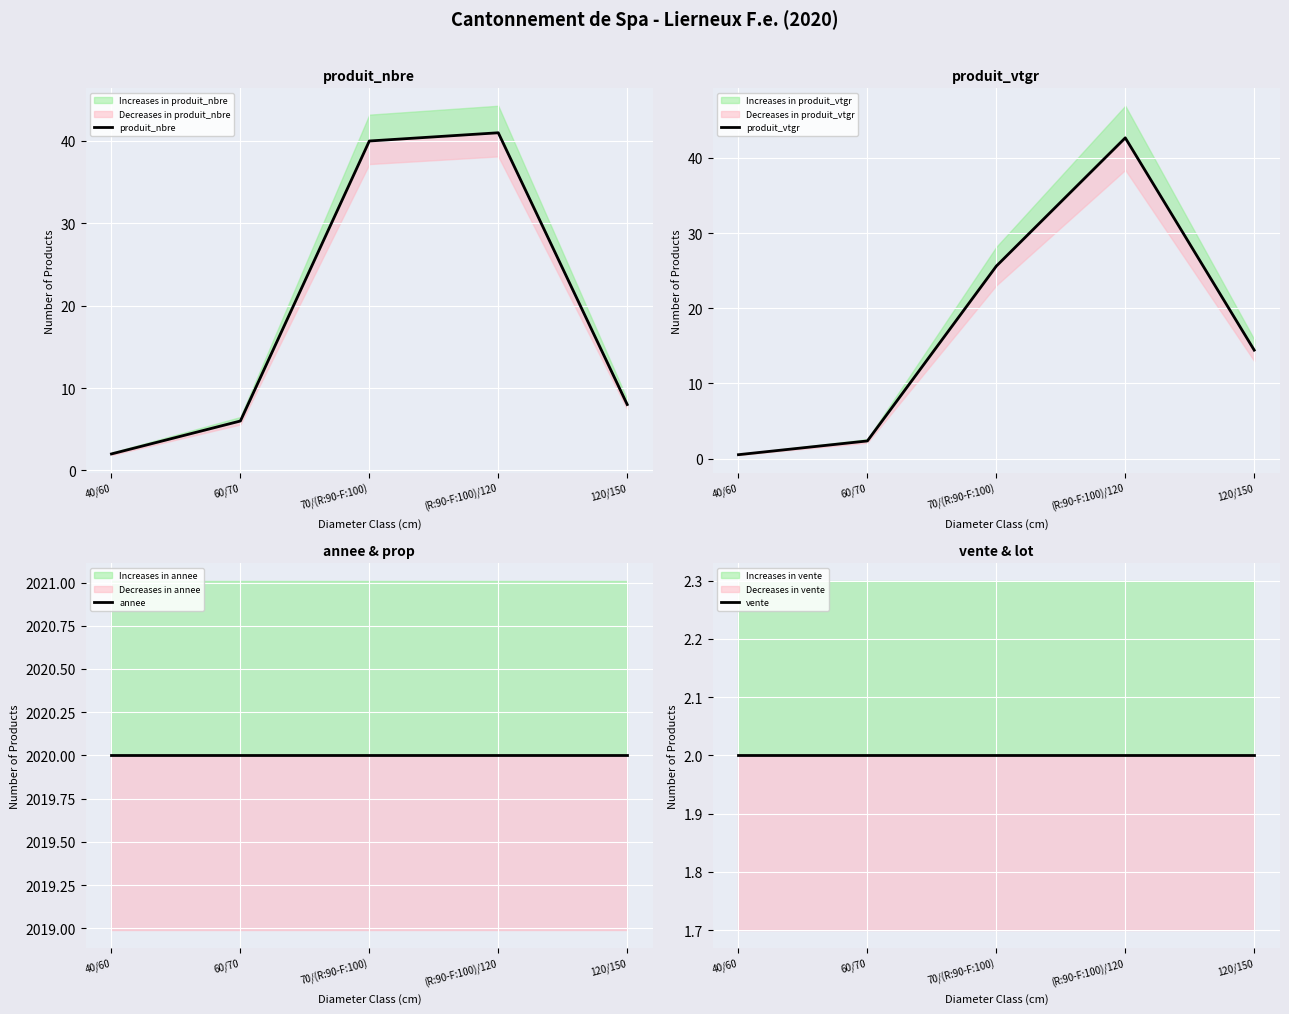

At which category does produit_nbre reach its first local peak?

(R:90-F:100)/120